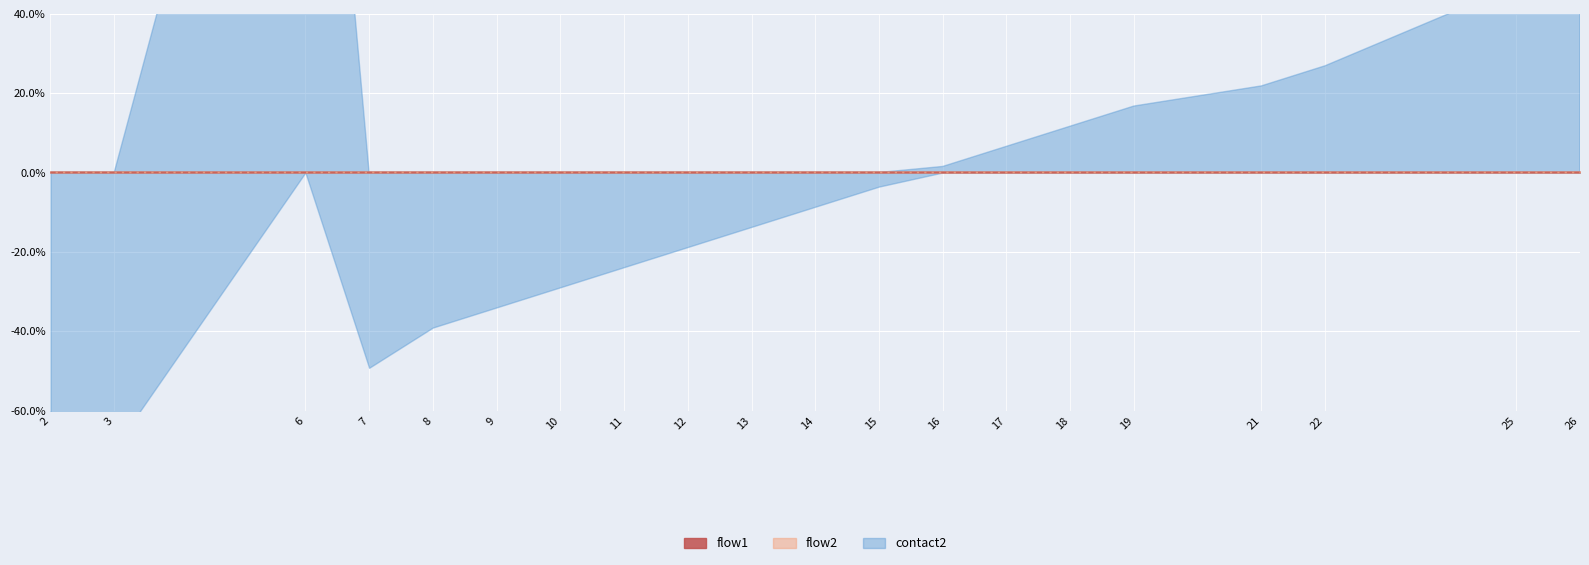

What is the difference between the second highest and minimum values in the contact2 series?

25